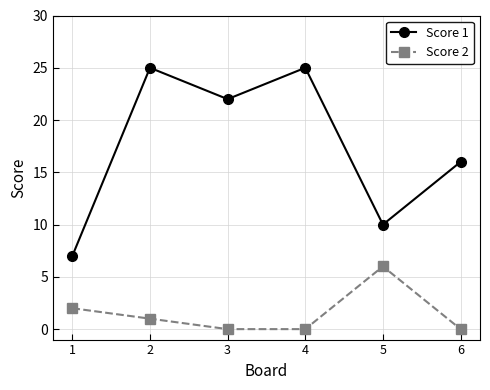

Is the value of Score 2 at 5 greater than the value of Score 1 at 6?

No